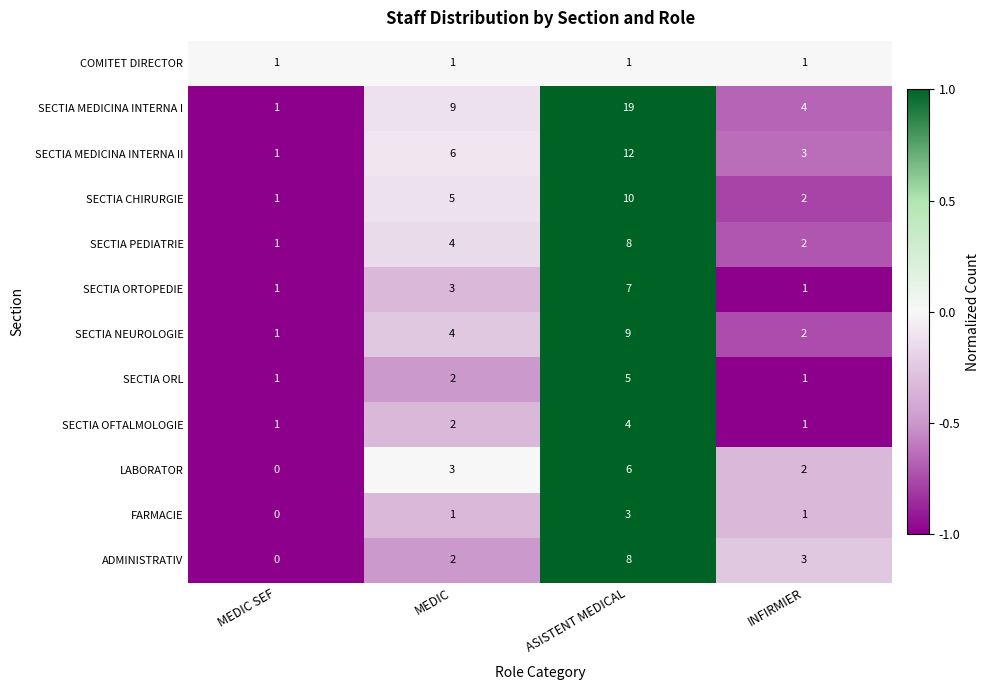

Is the value of FARMACIE at MEDIC greater than the value of SECTIA MEDICINA INTERNA II at ASISTENT MEDICAL?

No